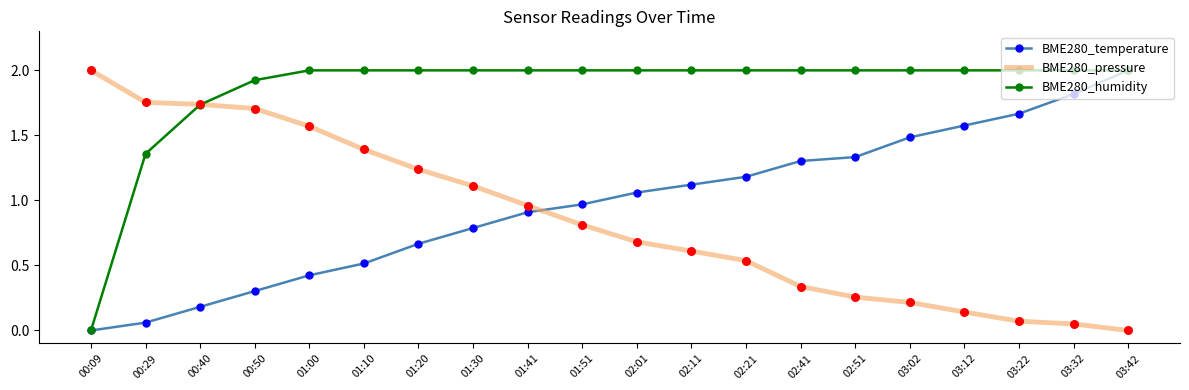

Between 00:09 and 00:50, which series saw the biggest shift?

BME280_humidity